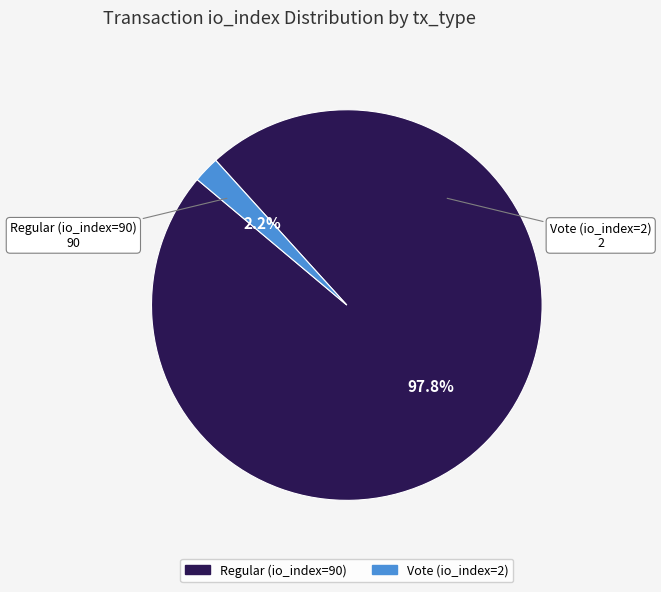

What is the largest slice in the pie chart?

Regular (io_index=90)